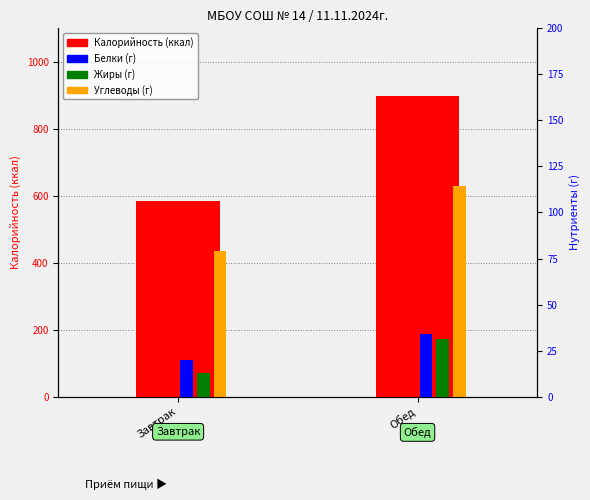

What is the average value of the Жиры (г) series?

22.3